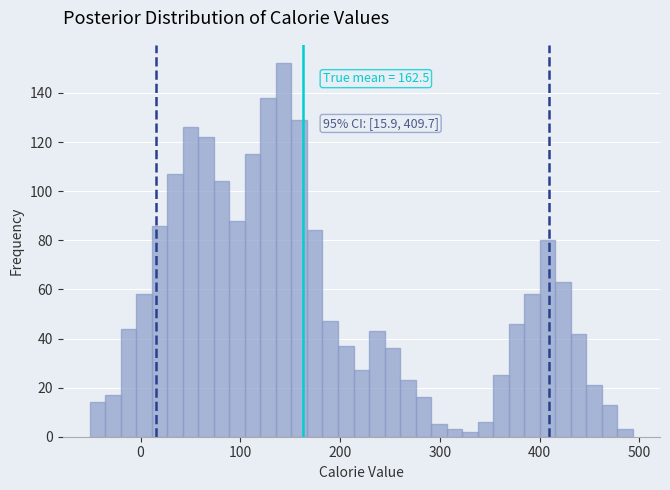

Read against the x-axis, roughly where is the centre of the tallest bar?

140